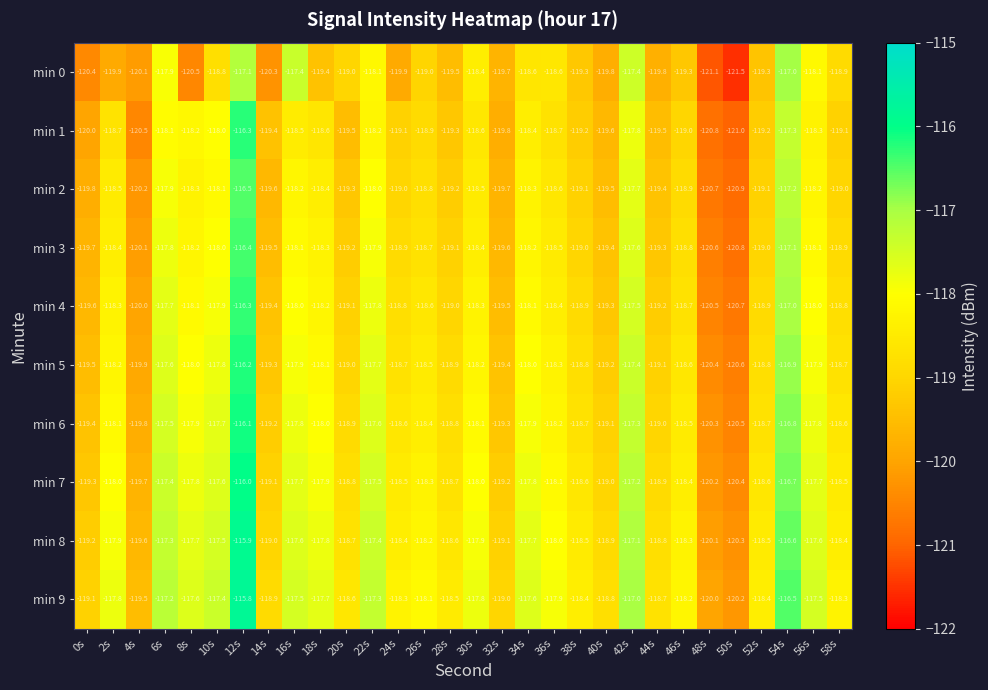

At which category does the chart reach its peak across all series?

12s